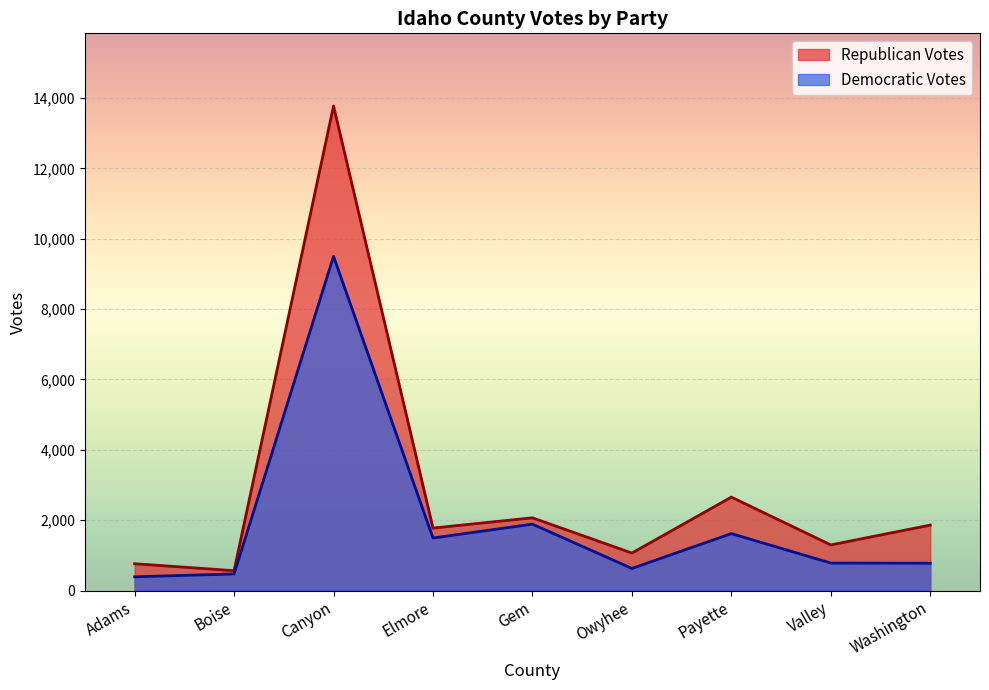

How many lines are shown in the chart?

2